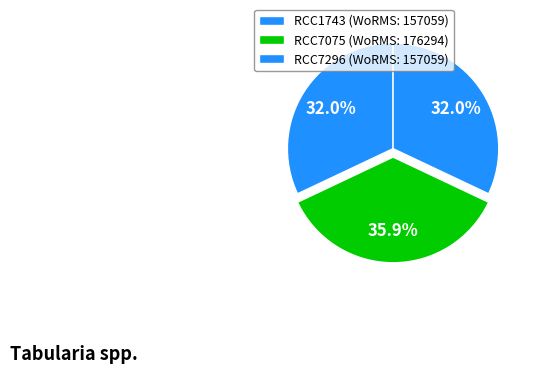

Which category has the biggest portion of the pie?

RCC7075